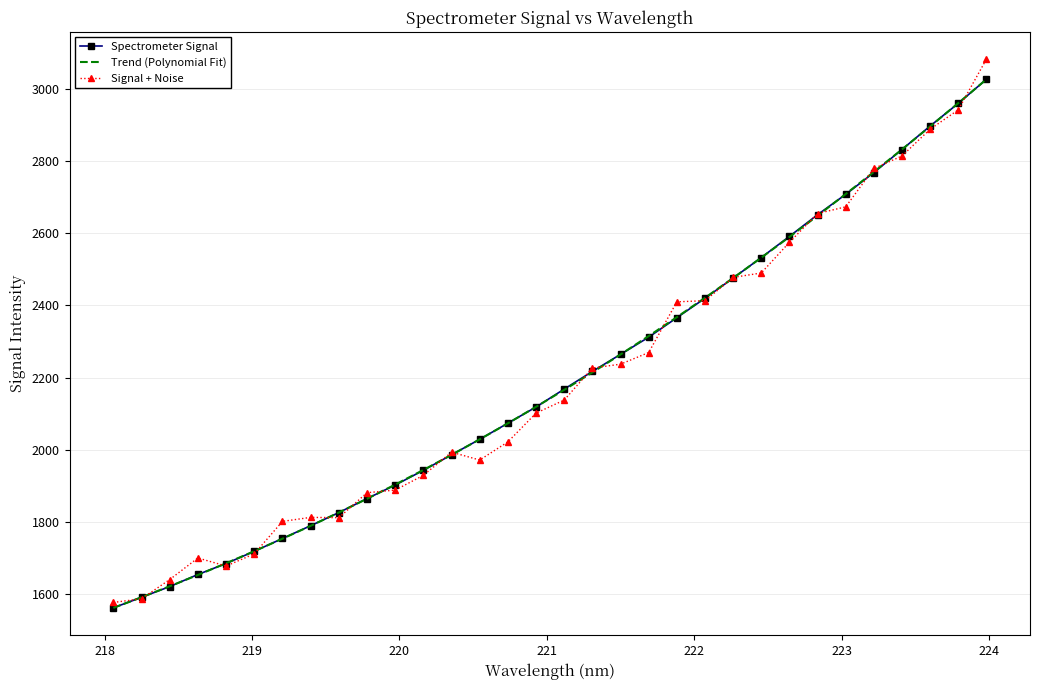

What are all the series names shown in the legend?

Spectrometer Signal, Trend (Polynomial Fit), Signal + Noise